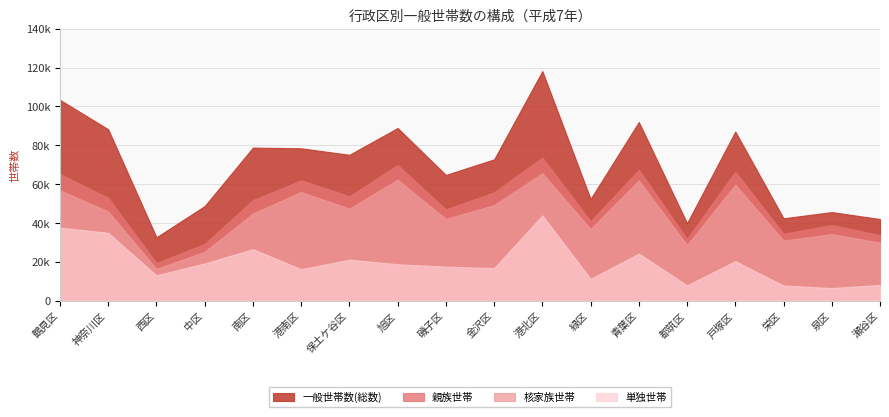

What is the difference between the 親族世帯 values at 都筑区 and 金沢区?

23942